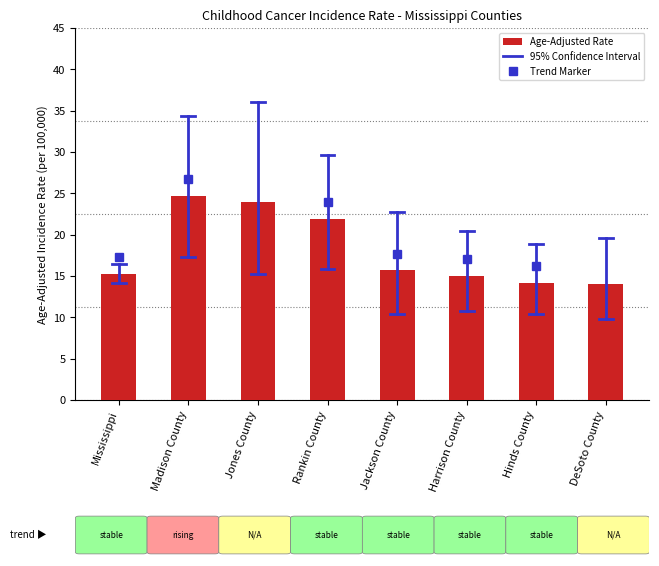

What is the approximate value at Mississippi?

15.3